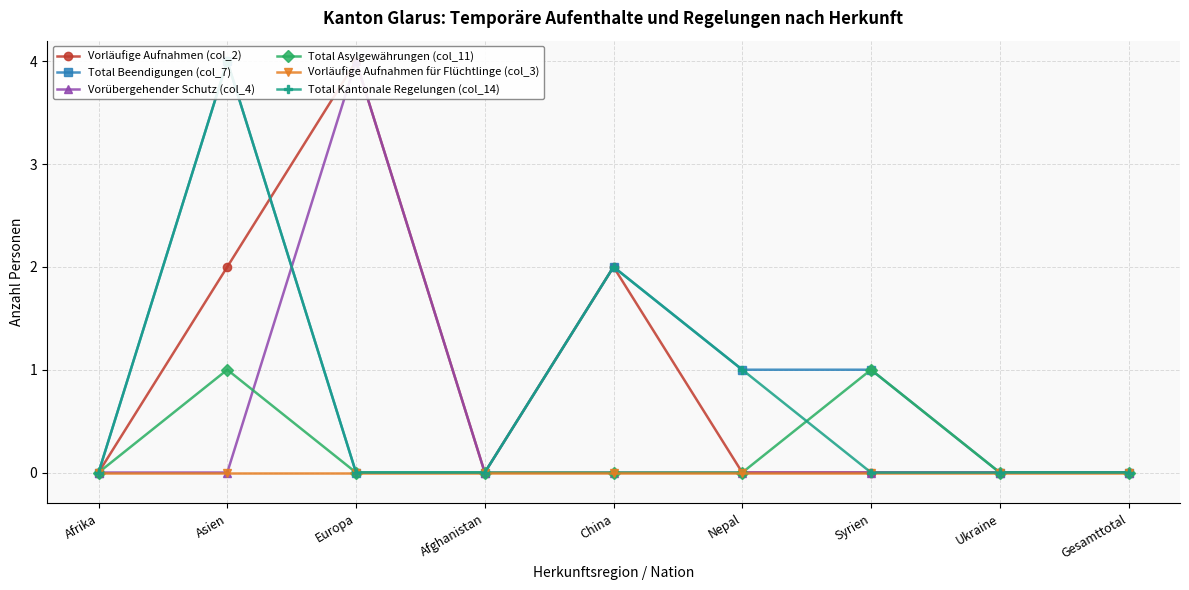

Rank the categories by Total Kantonale Regelungen (col_14) value from highest to lowest.

Asien, China, Nepal, Afrika, Europa, Afghanistan, Syrien, Ukraine, Gesamttotal